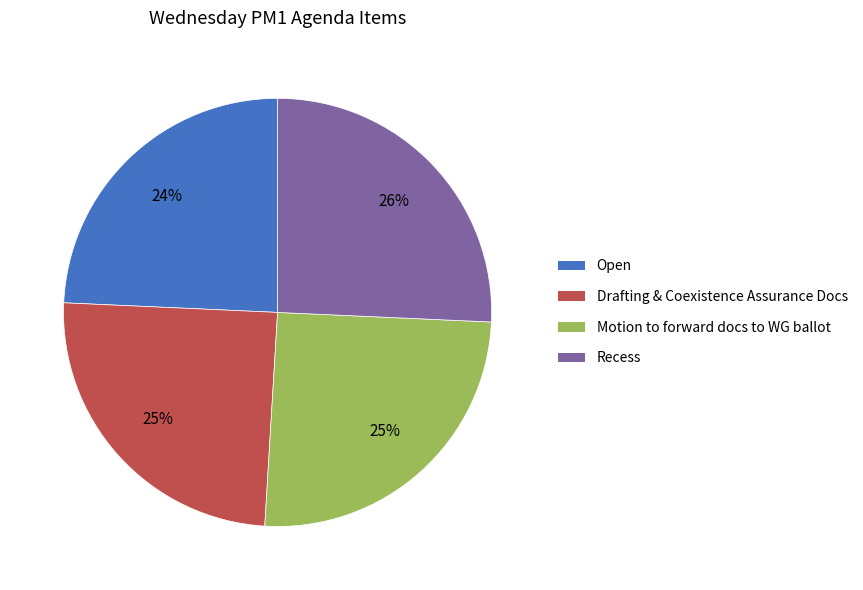

To the nearest percent, what is the difference between the Motion to forward docs to WG ballot and Open slice percentages?

1%